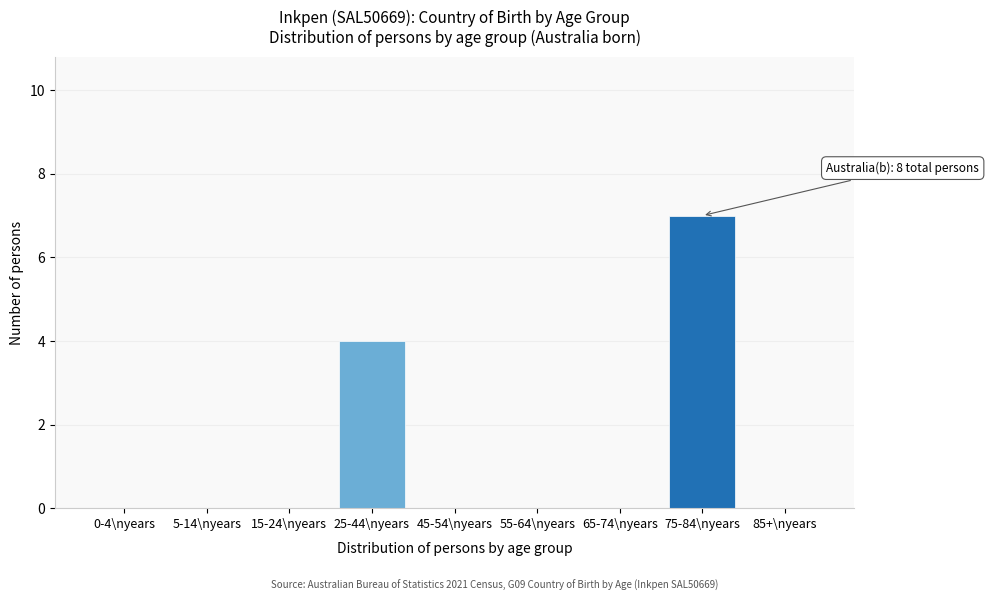

Reading right to left, extract all data points from this chart.

85+\nyears=0	75-84\nyears=7	65-74\nyears=0	55-64\nyears=0	45-54\nyears=0	25-44\nyears=4	15-24\nyears=0	5-14\nyears=0	0-4\nyears=0